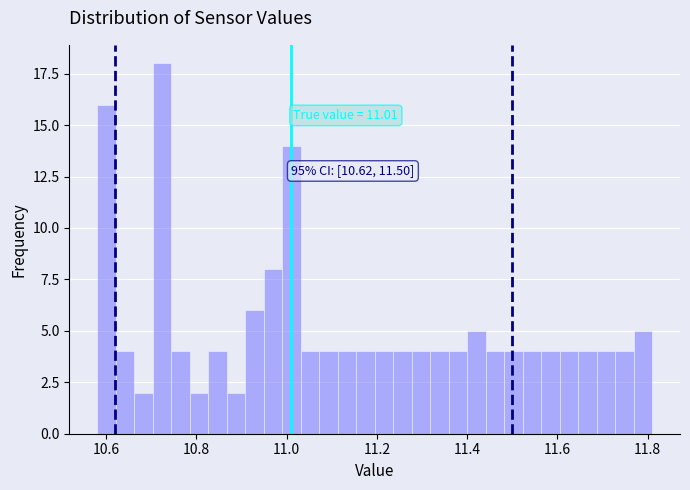

Read against the x-axis, roughly where is the centre of the tallest bar?

10.72